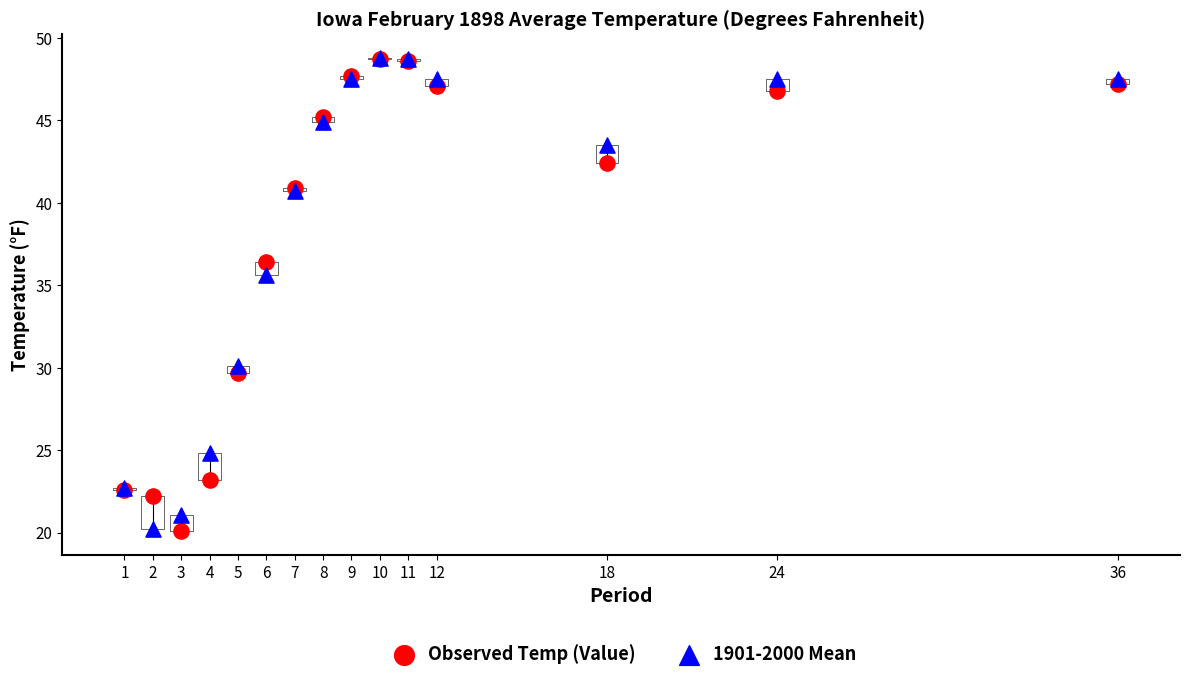

Across all series, what Y value is closest to 34?

35.6